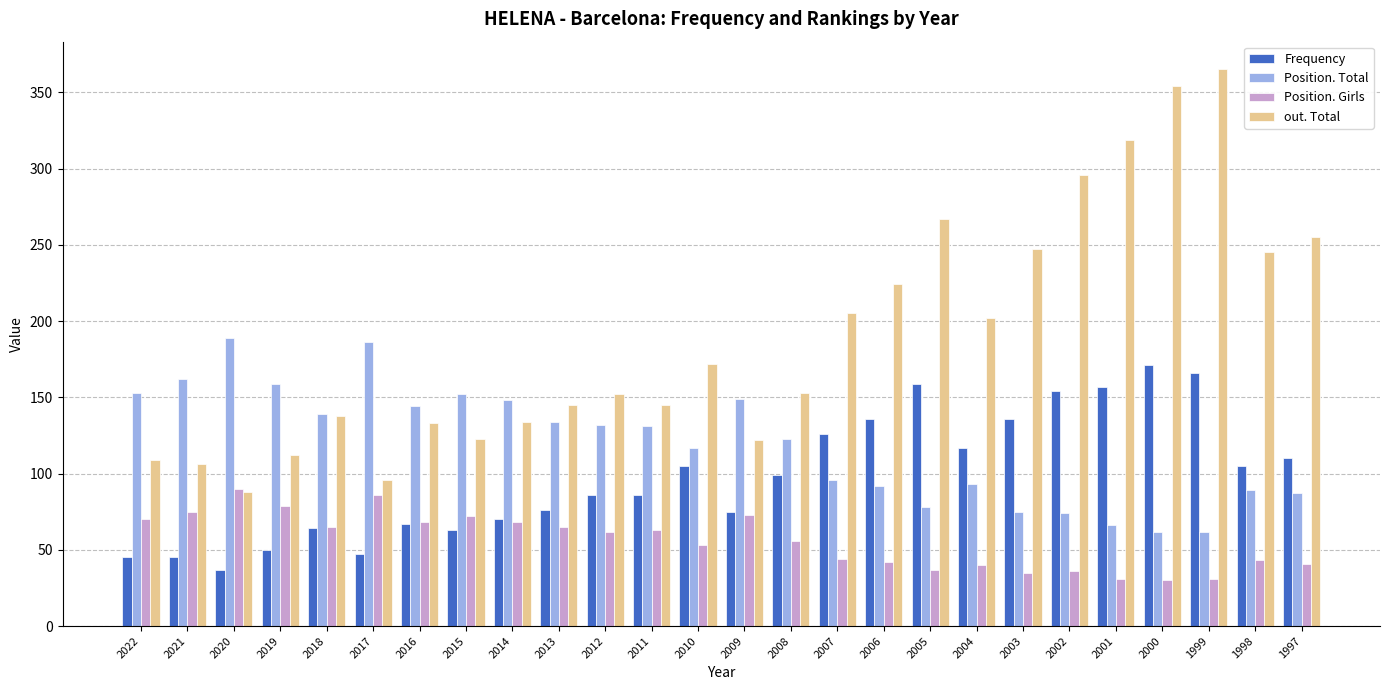

How many data points does each series have?

26